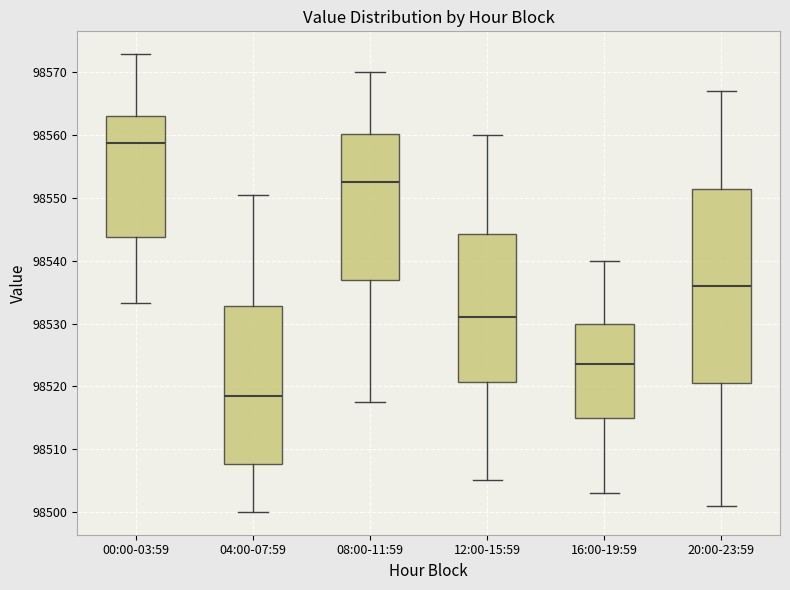

Which box is the tallest, from its lower edge to its upper edge?

20:00-23:59